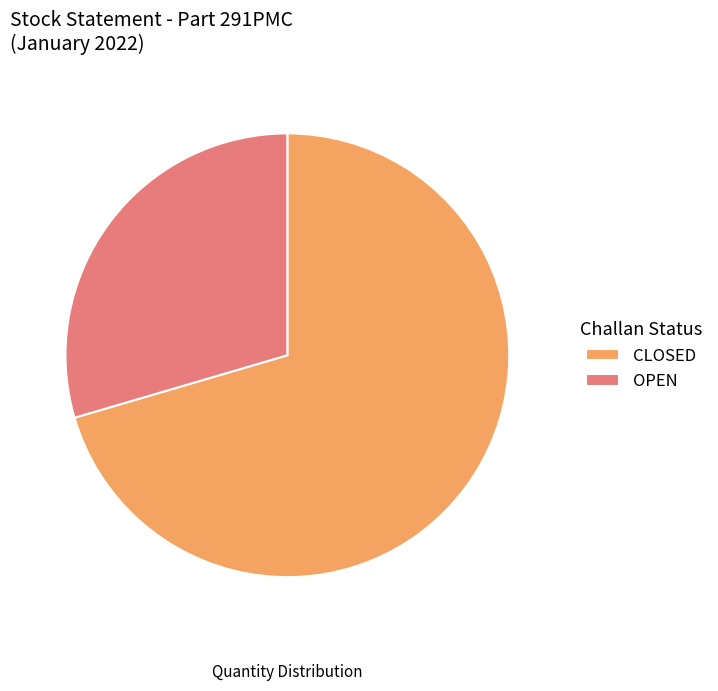

How many slices are in this pie chart?

2